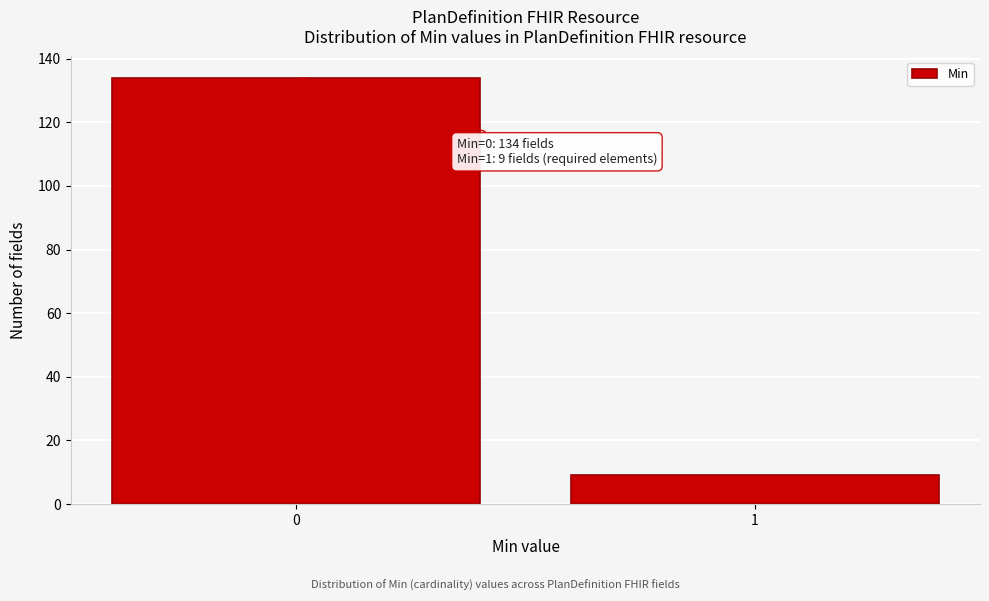

Reading left to right, transcribe all the data shown in this chart.

134	9